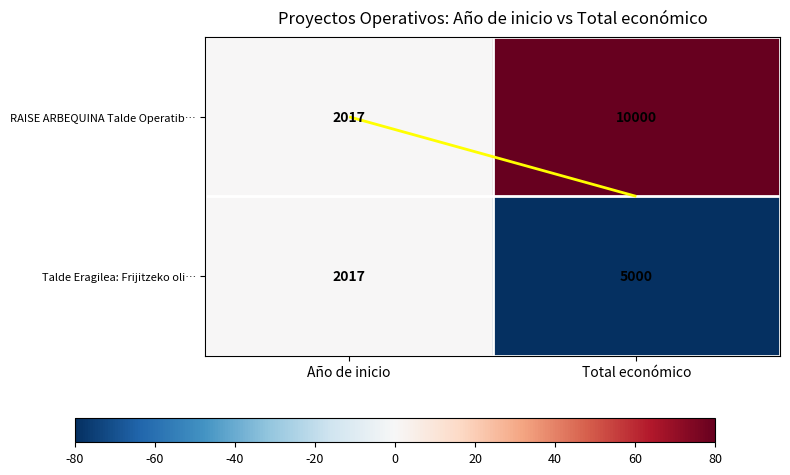

The RAISE ARBEQUINA Talde Operatib… series shows 80 at Total económico. True or false?

True